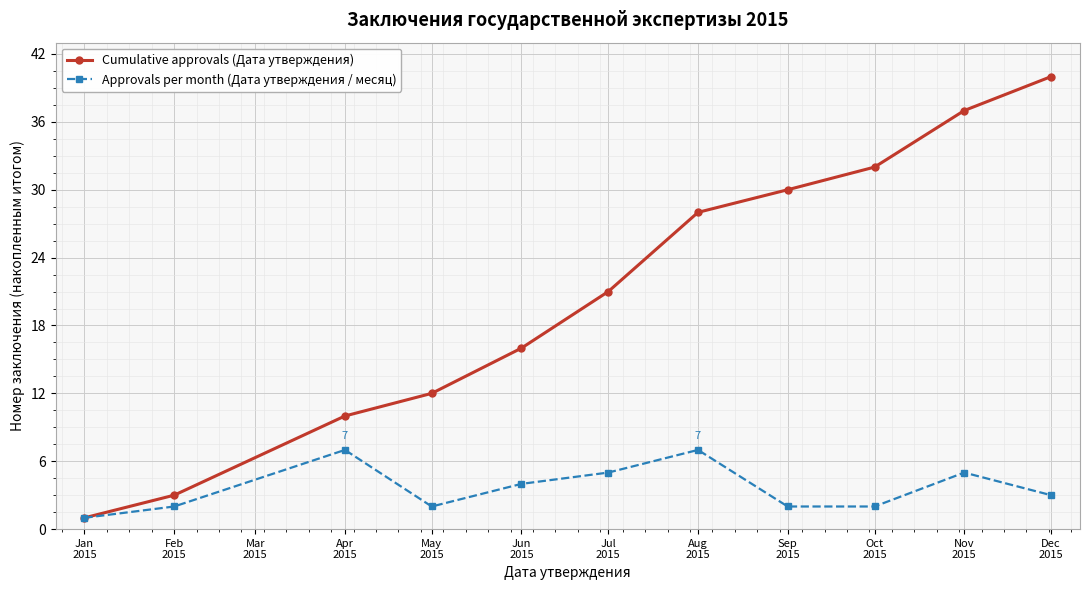

How many data points in Cumulative approvals (Дата утверждения) are less than 21?

5